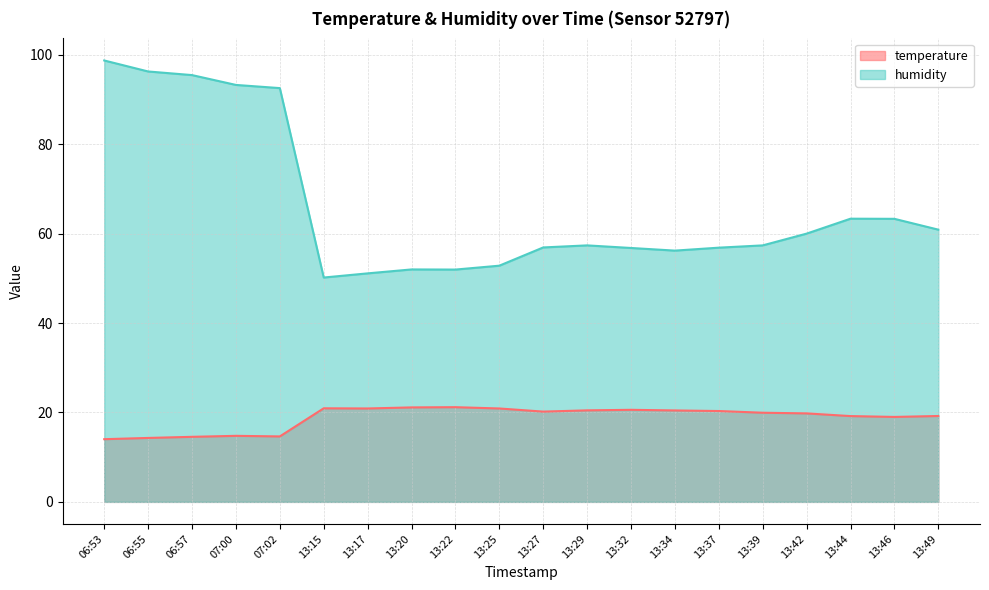

Reading right to left, list all the values displayed in this chart.

temperature: 13:49=19.2	13:46=19.0	13:44=19.2	13:42=19.8	13:39=19.9	13:37=20.3	13:34=20.4	13:32=20.6	13:29=20.5	13:27=20.2	13:25=20.9	13:22=21.2	13:20=21.1	13:17=20.9	13:15=20.9	07:02=14.6	07:00=14.8	06:57=14.6	06:55=14.3	06:53=14.0
humidity: 13:49=60.9	13:46=63.3	13:44=63.3	13:42=60.0	13:39=57.4	13:37=56.9	13:34=56.2	13:32=56.8	13:29=57.4	13:27=56.9	13:25=52.8	13:22=52.0	13:20=52.0	13:17=51.1	13:15=50.2	07:02=92.5	07:00=93.3	06:57=95.5	06:55=96.3	06:53=98.7